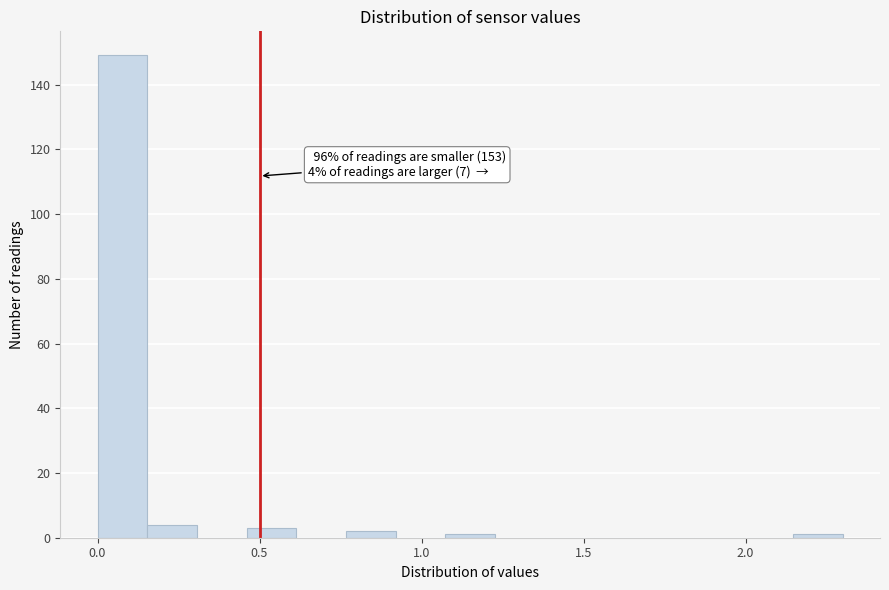

Read against the x-axis, roughly where is the centre of the tallest bar?

0.10